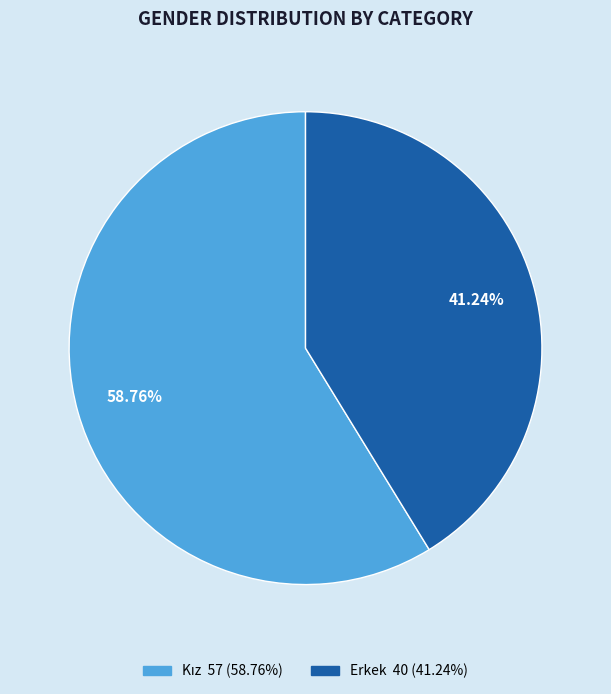

Is there a majority slice in this chart?

Yes